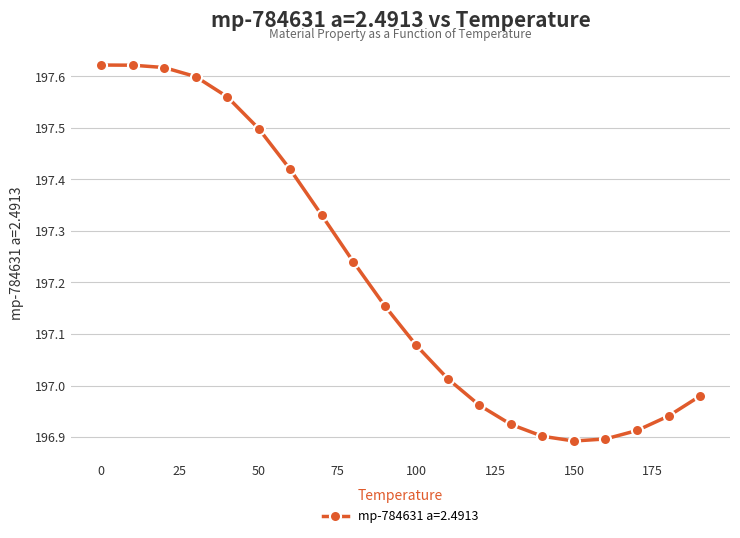

True or false: the data has more than 2 interior local peaks.

False